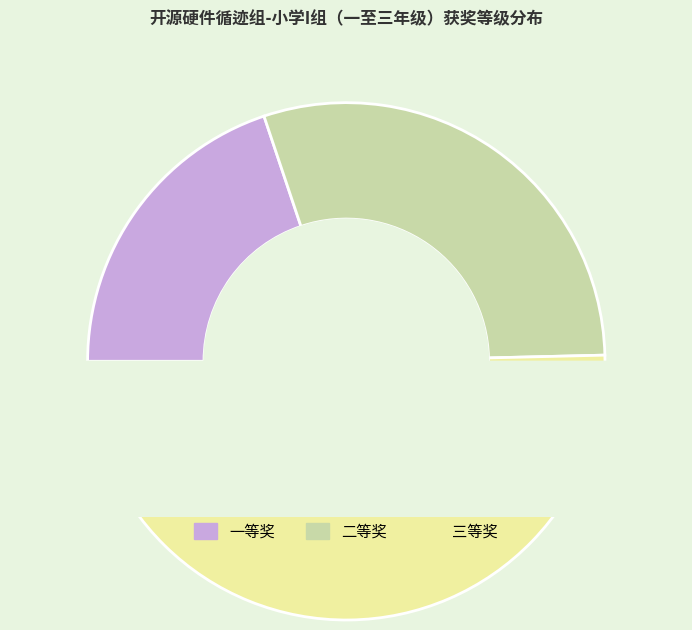

Count the number of slices in the pie.

3